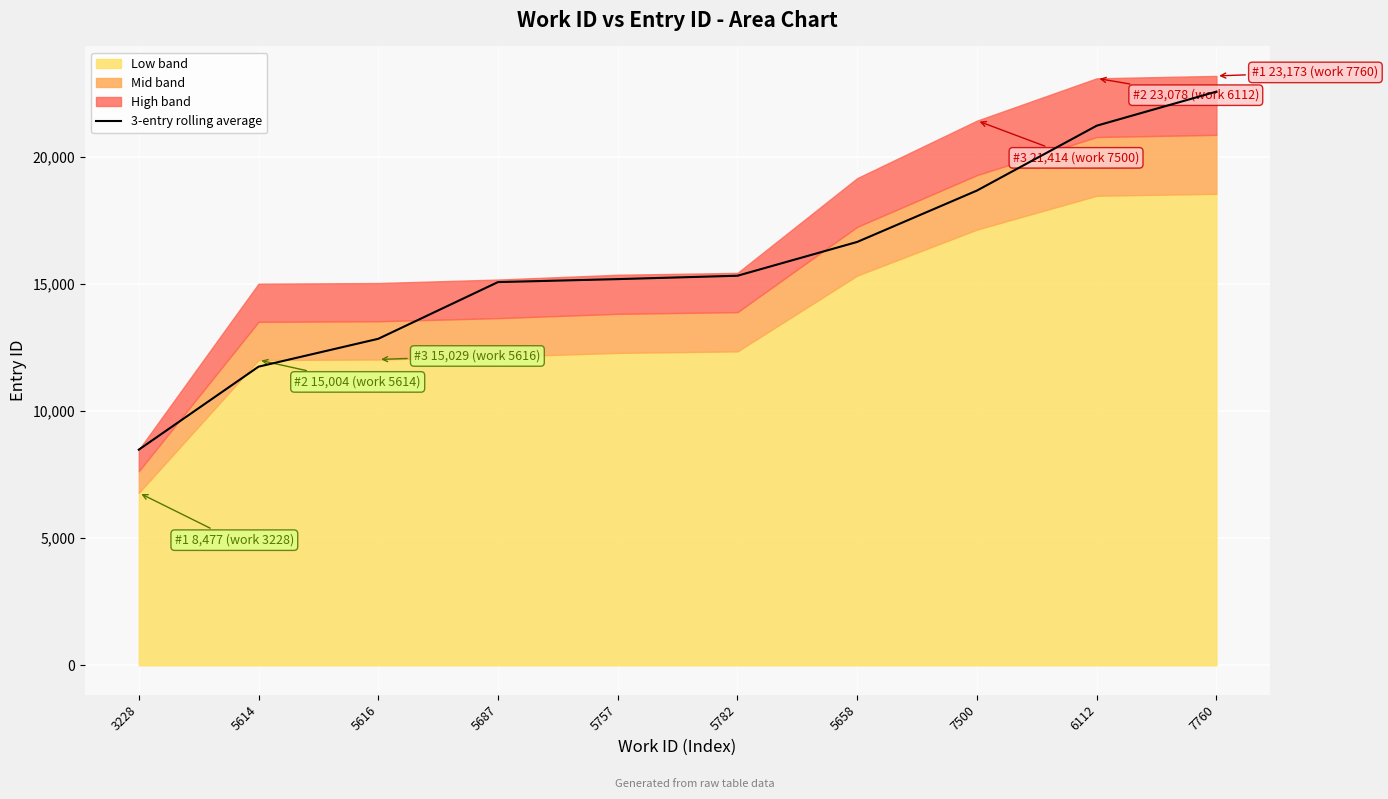

At which category does the chart reach its minimum across all series?

3228